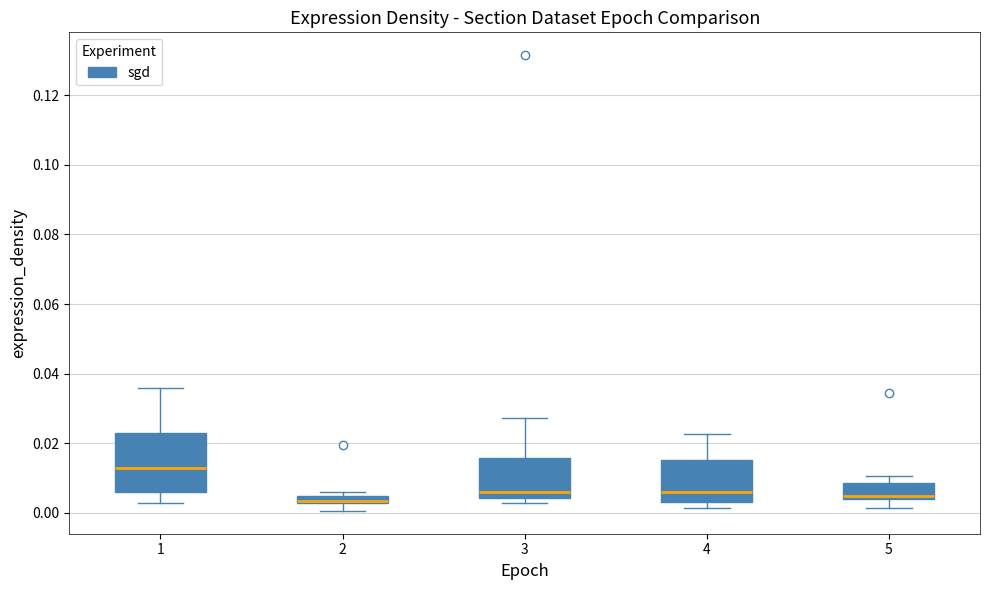

Where does the median line of the box at x = 3 sit on the y-axis? The values are not printed on the chart, so give them approximately, as read against the axis.

0.006